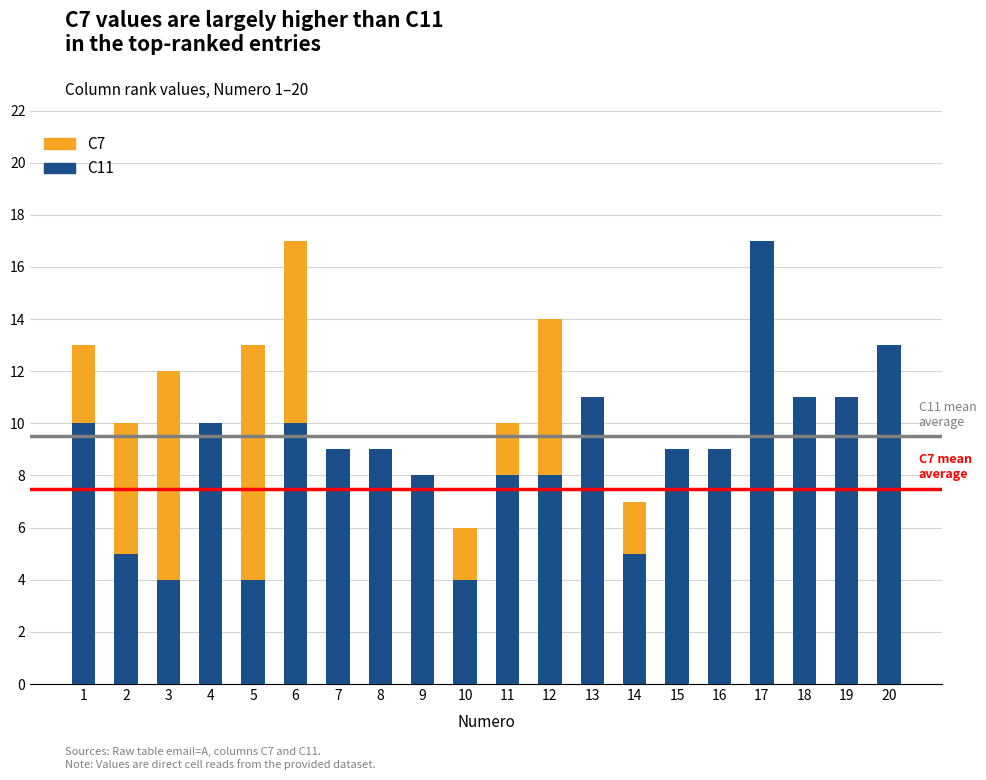

The value of C11 at 11 is 4. True or false?

False